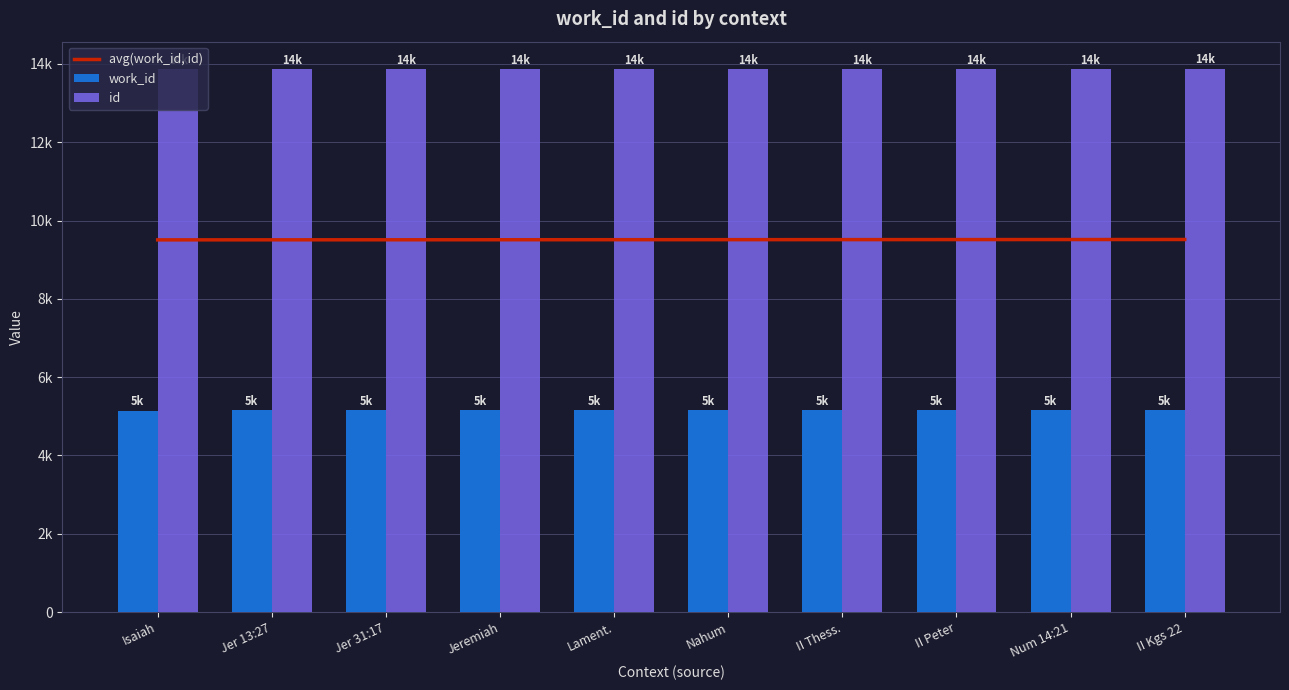

What is the label of the 9th bar from the right?

Jer 13:27